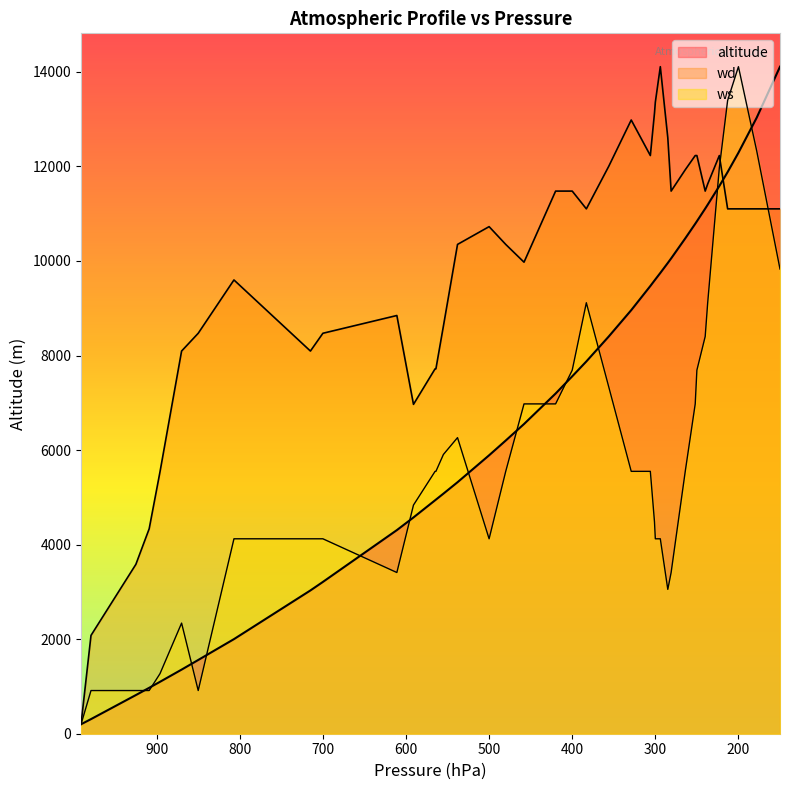

How many values in the ws series exceed 5550?

16